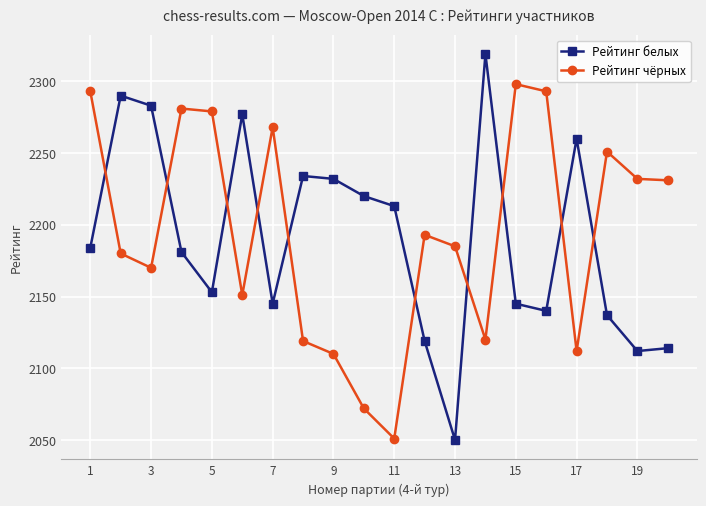

List the series in order of their peak value, highest first.

Рейтинг белых, Рейтинг чёрных